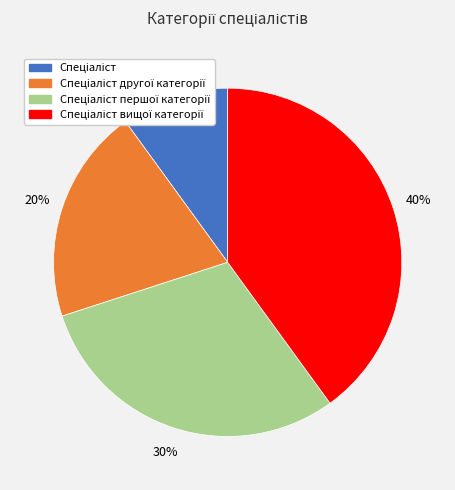

Does any single category account for the majority?

No